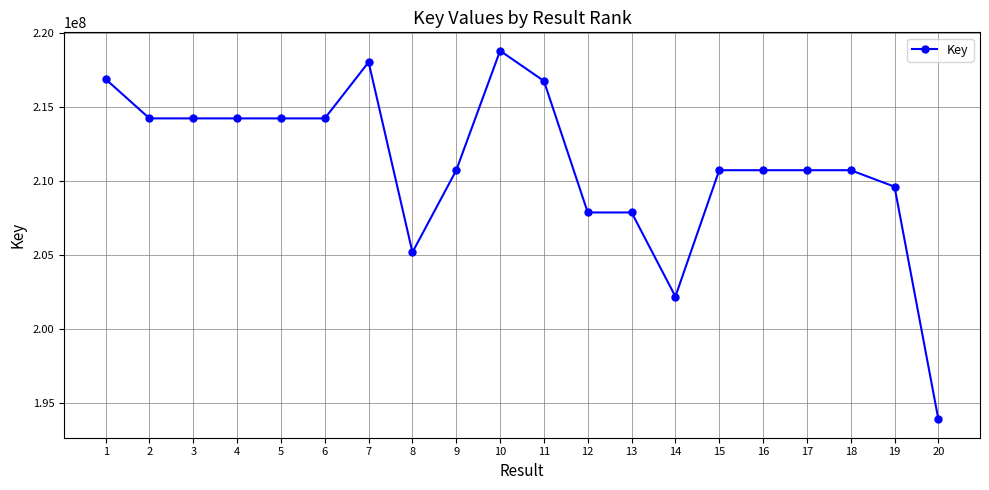

What is the minimum value shown in the chart?

193921467